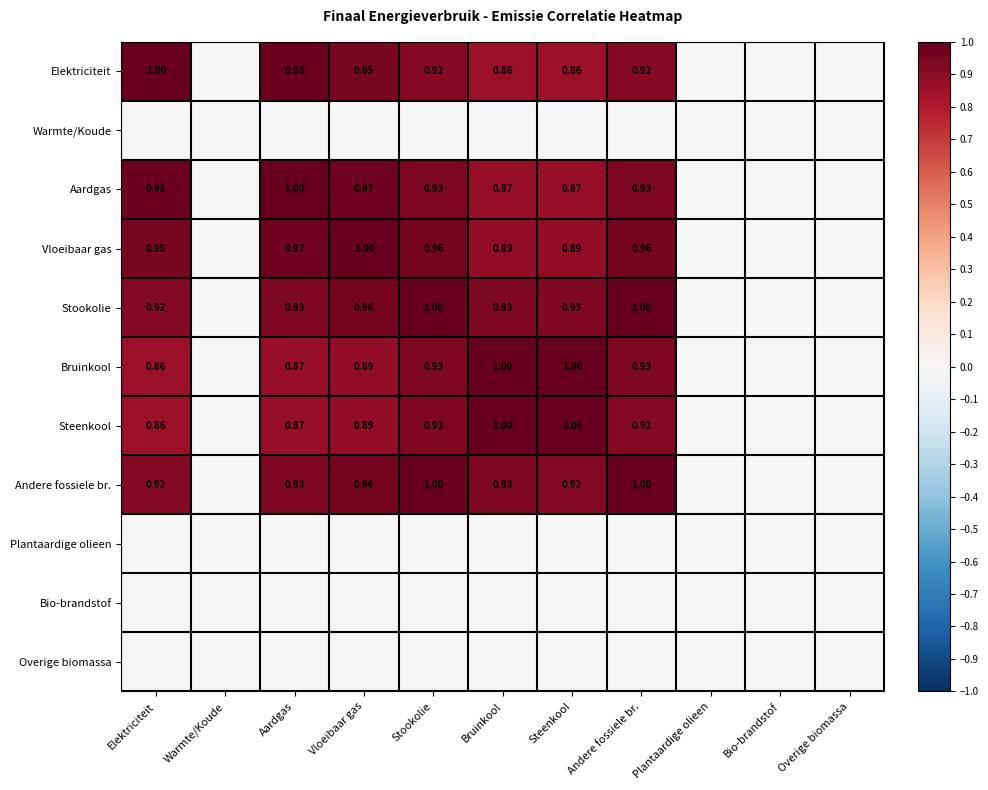

Is the value of Andere fossiele br. at Vloeibaar gas greater than the value of Bruinkool at Aardgas?

Yes